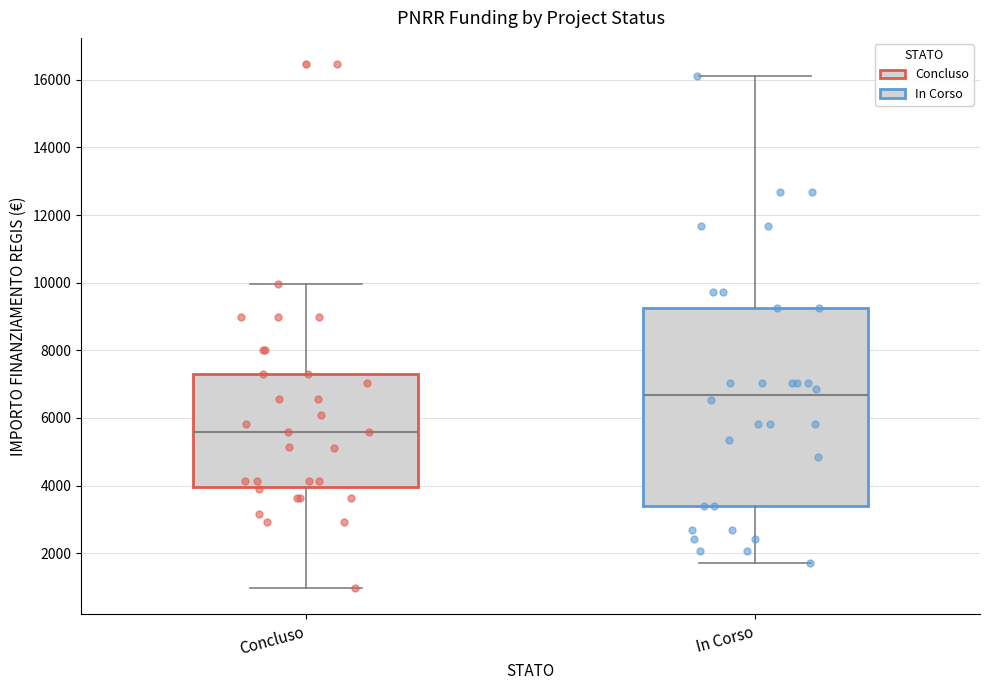

Comparing the boxes themselves (not the whiskers), which one is the tallest?

In Corso